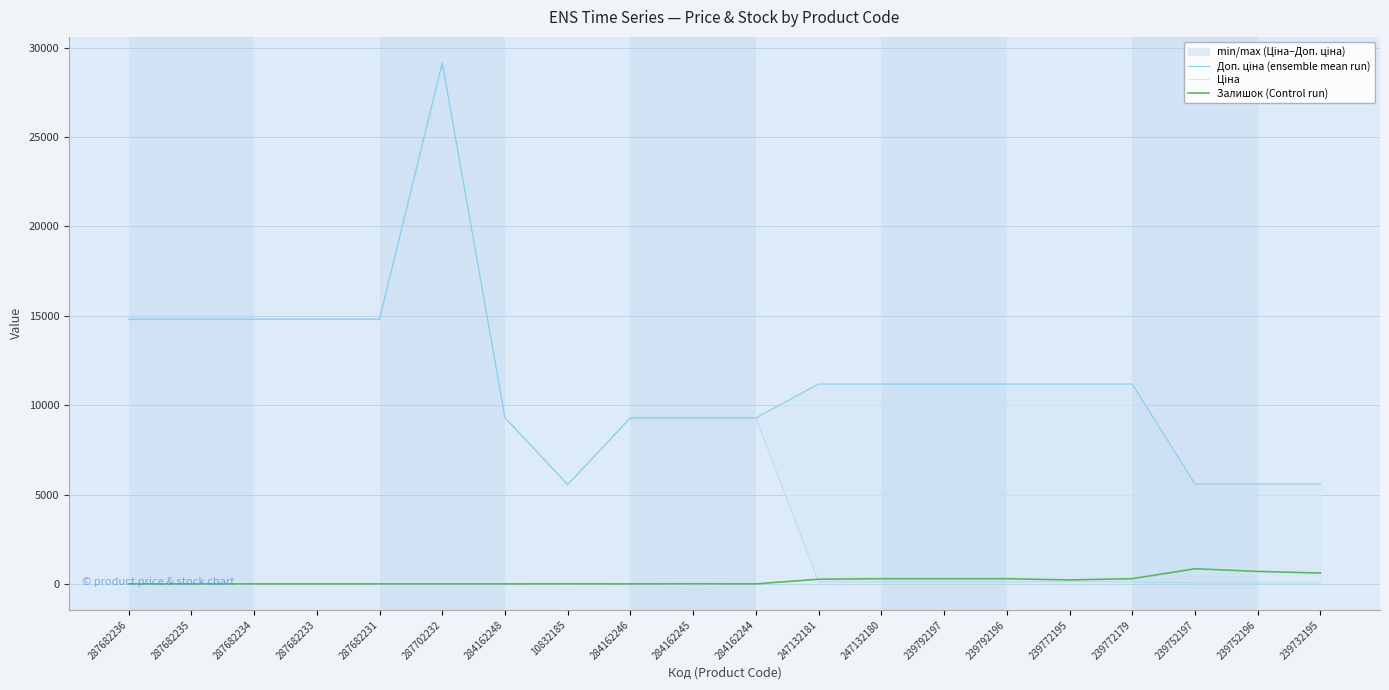

Where is the first local maximum for Залишок (Control run)?

10832185